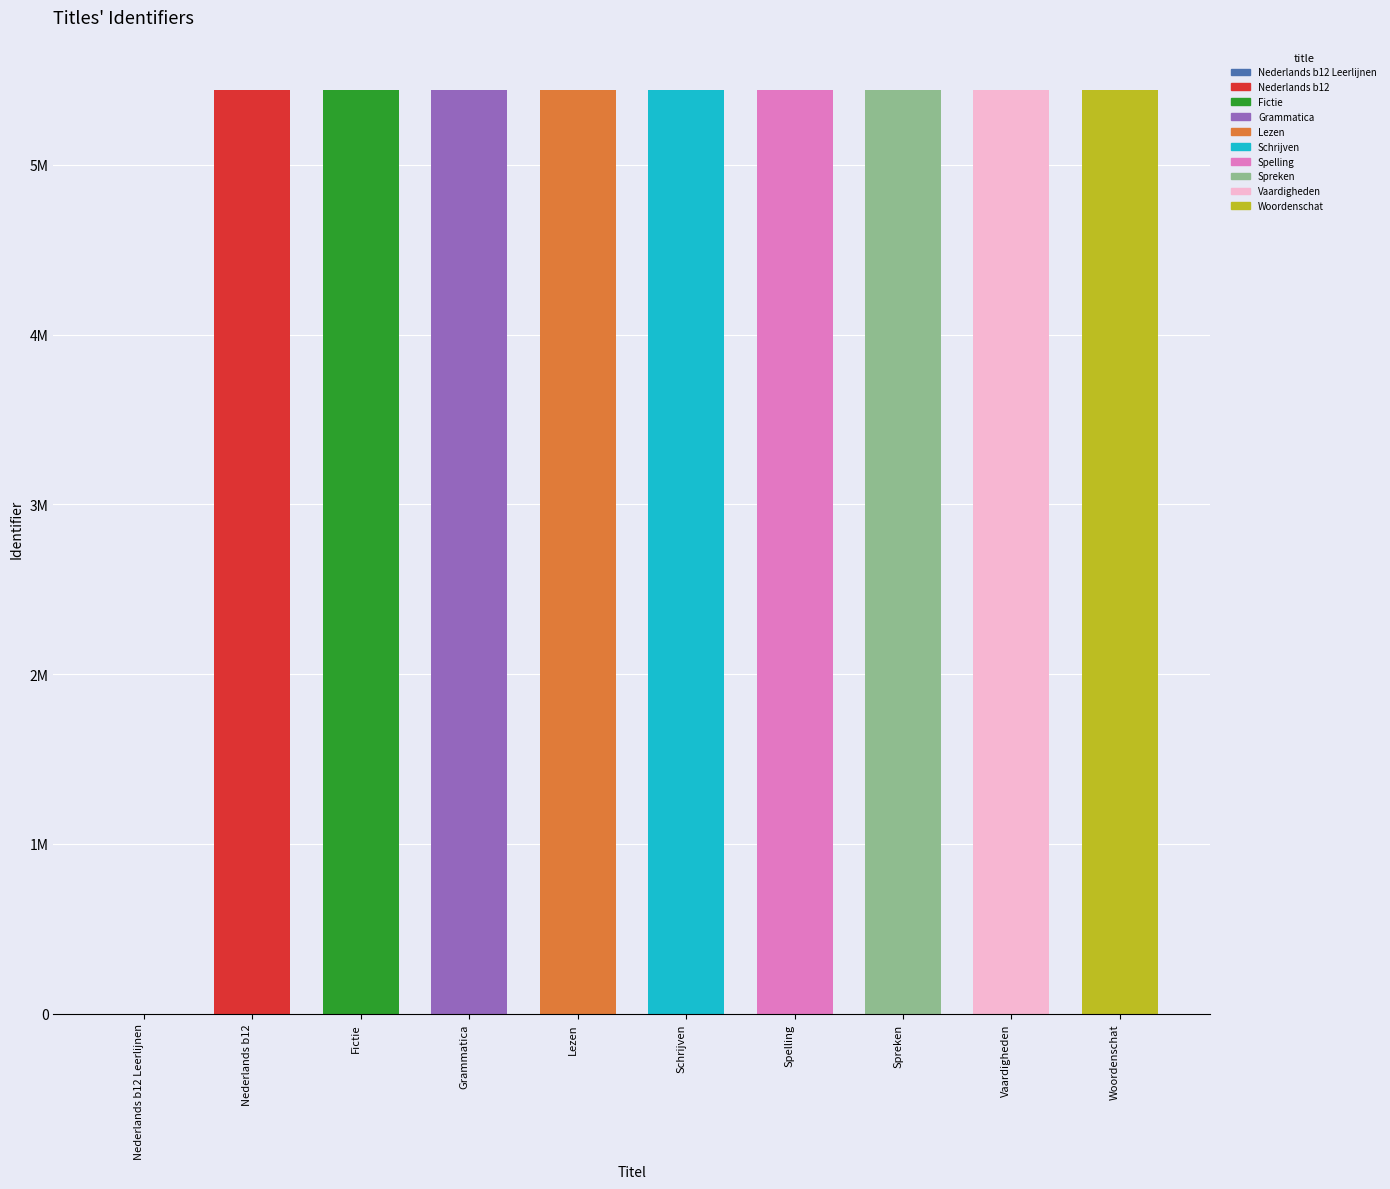

List the labels in order of value, smallest first.

Nederlands b12 Leerlijnen, Nederlands b12, Fictie, Grammatica, Lezen, Schrijven, Spelling, Spreken, Vaardigheden, Woordenschat